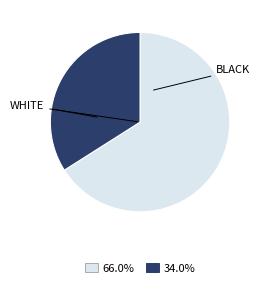

Does any single category account for the majority?

Yes